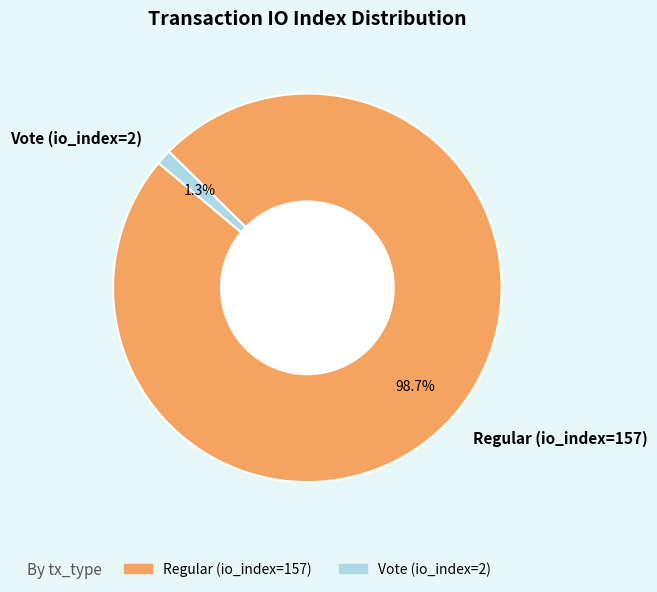

To the nearest percent, what is the average slice percentage?

50%